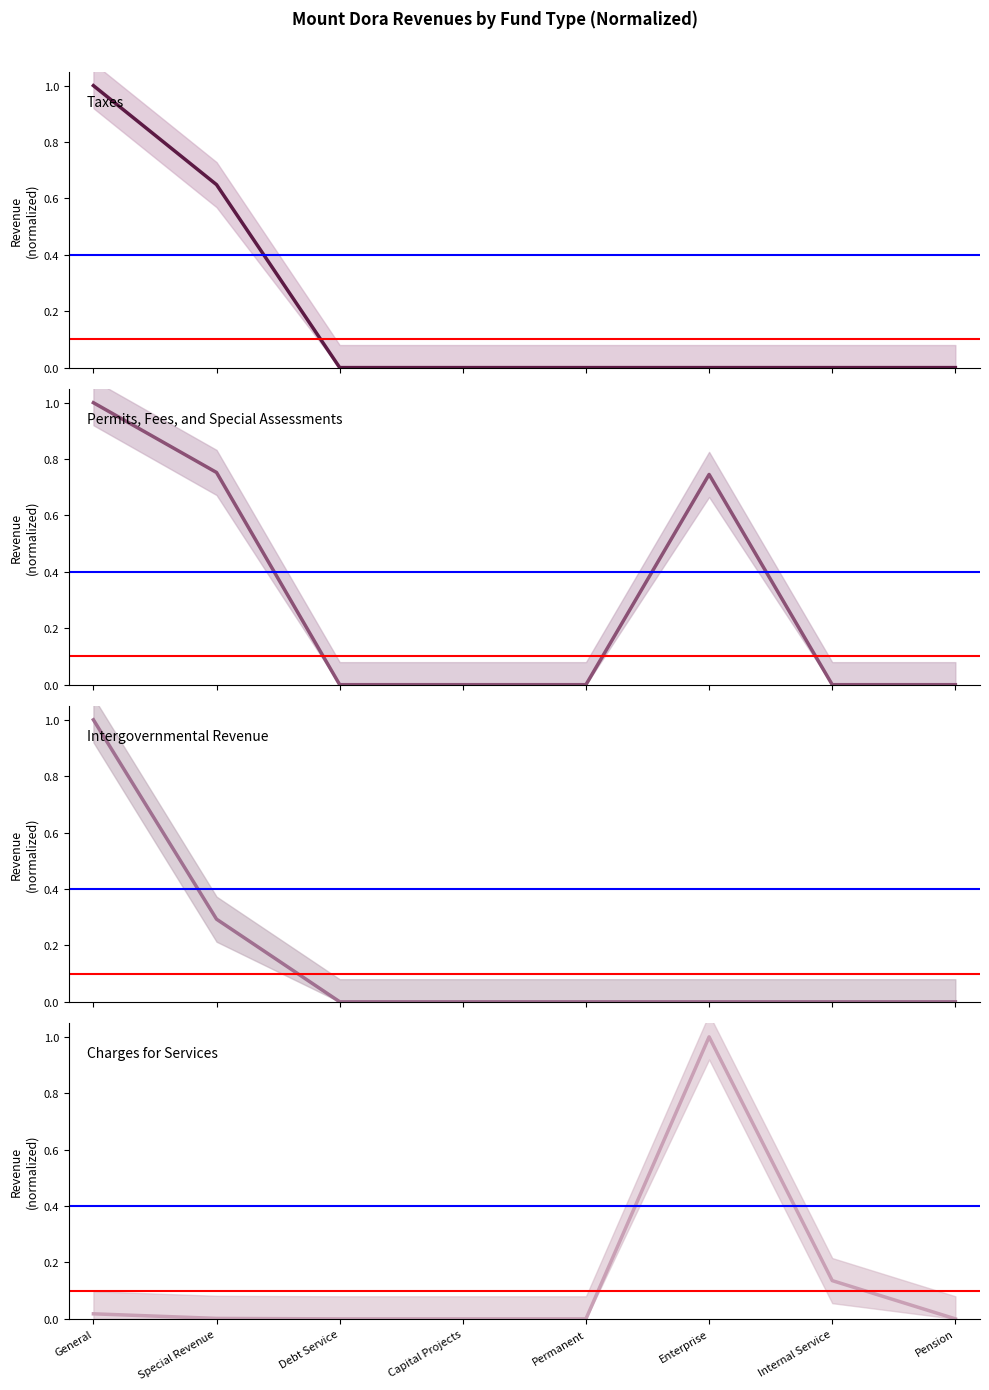

What value does the Charges for Services series have at Enterprise?

1.0